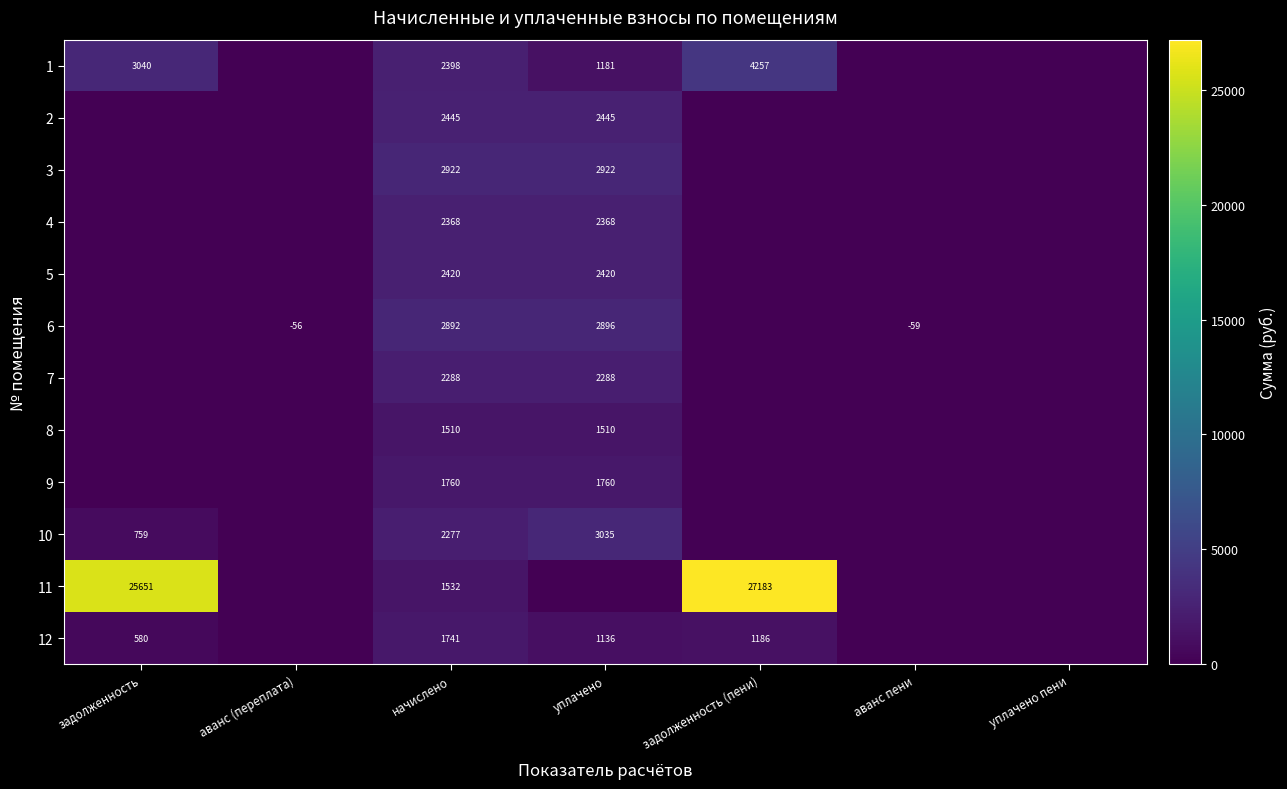

The value of 6 at аванс (переплата) is -56. True or false?

True